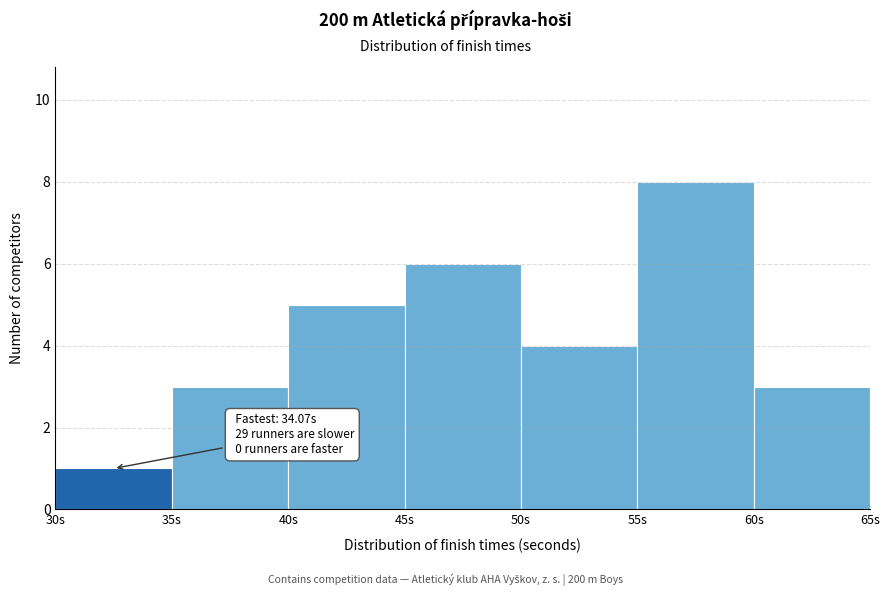

Which range on the x-axis has the tallest bar?

55 to 60